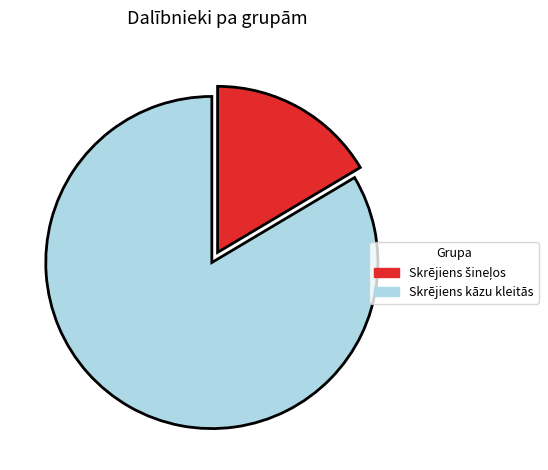

Which category has the biggest portion of the pie?

Skrējiens kāzu kleitās